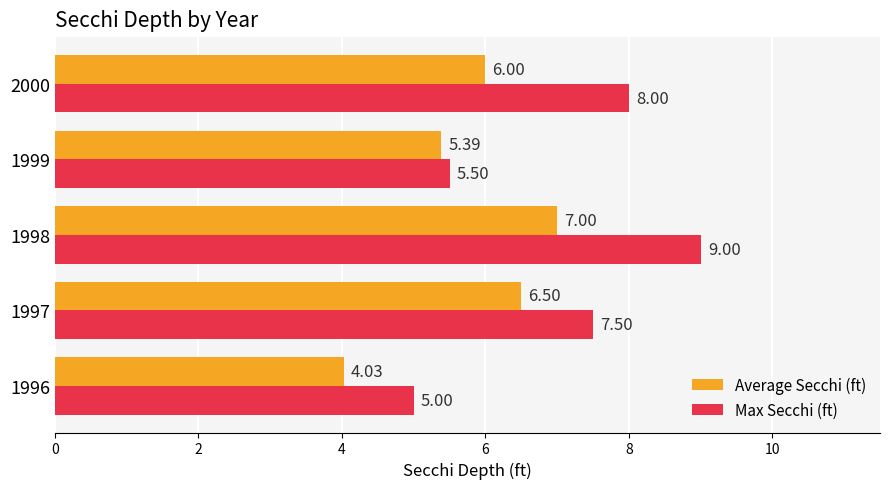

At which label is Max Secchi (ft) closest to 7?

1997